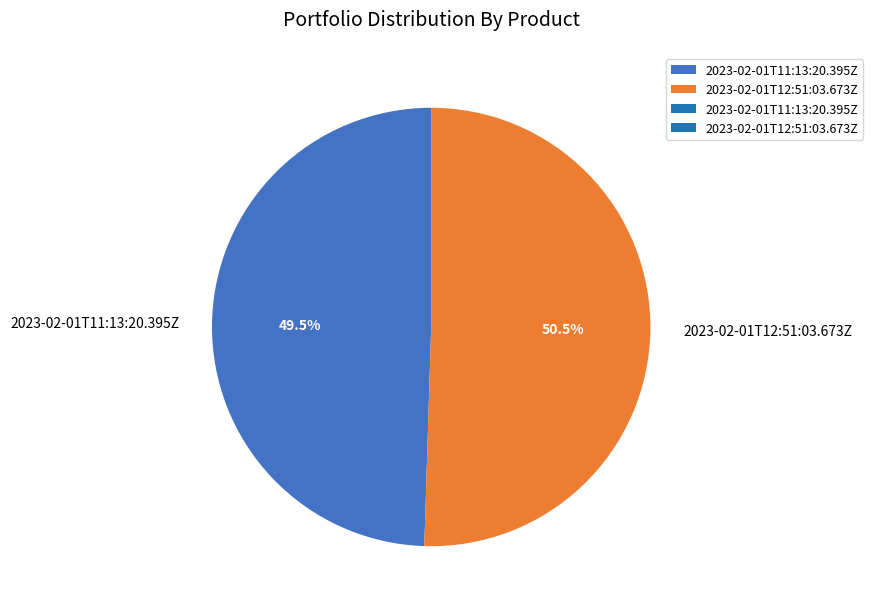

Which category accounts for the majority?

2023-02-01T12:51:03.673Z